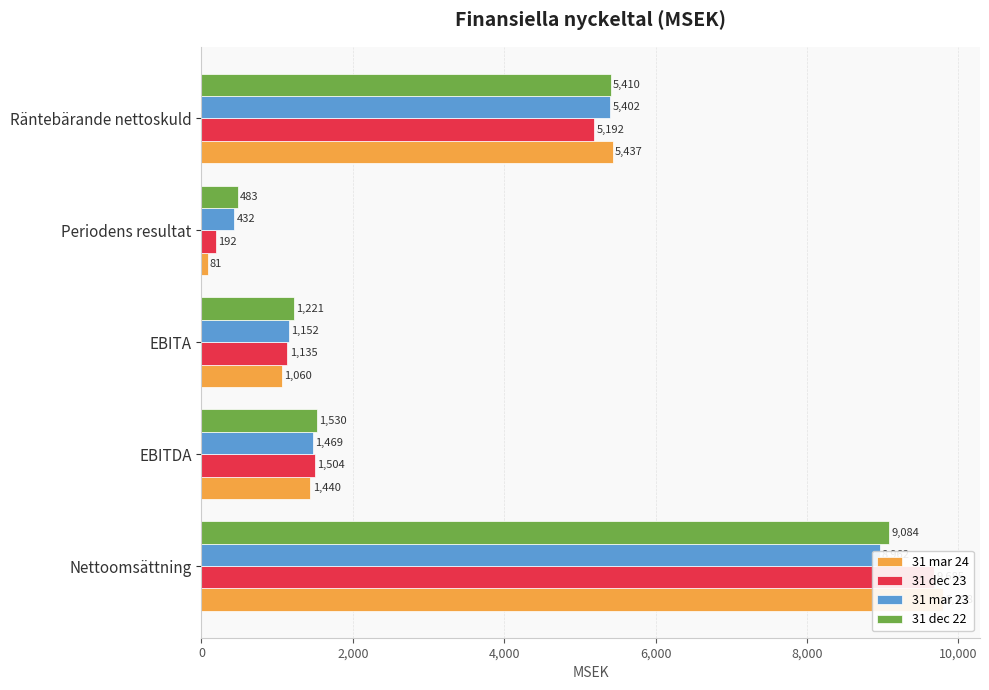

How many data points in 31 mar 24 are above 1440?

2